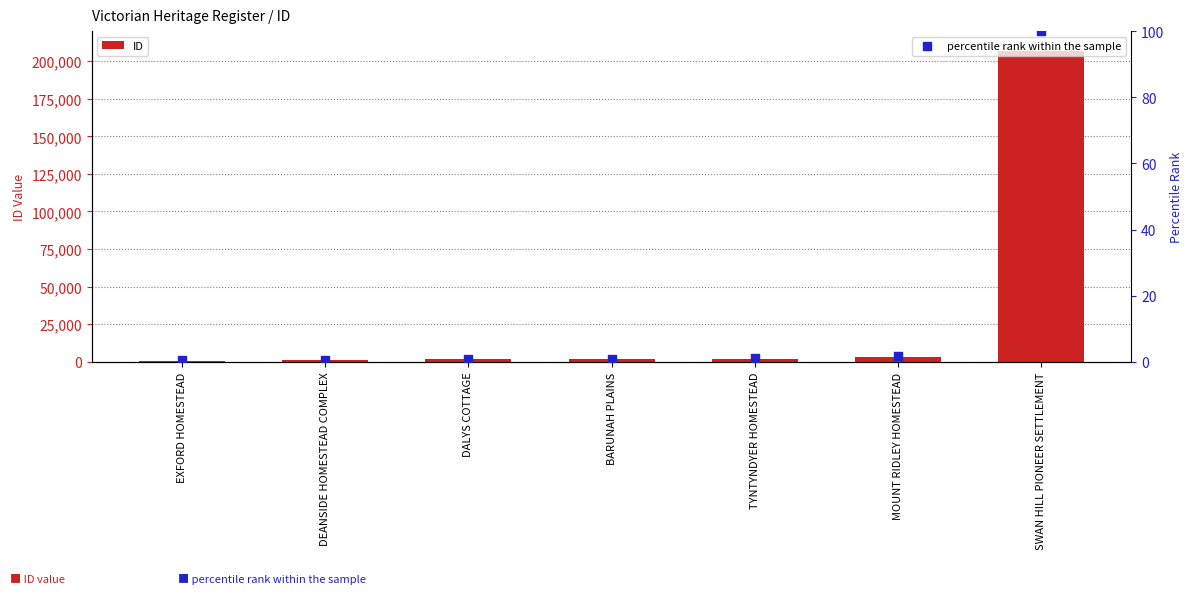

What is the total value across all series at DEANSIDE HOMESTEAD COMPLEX?

992.5